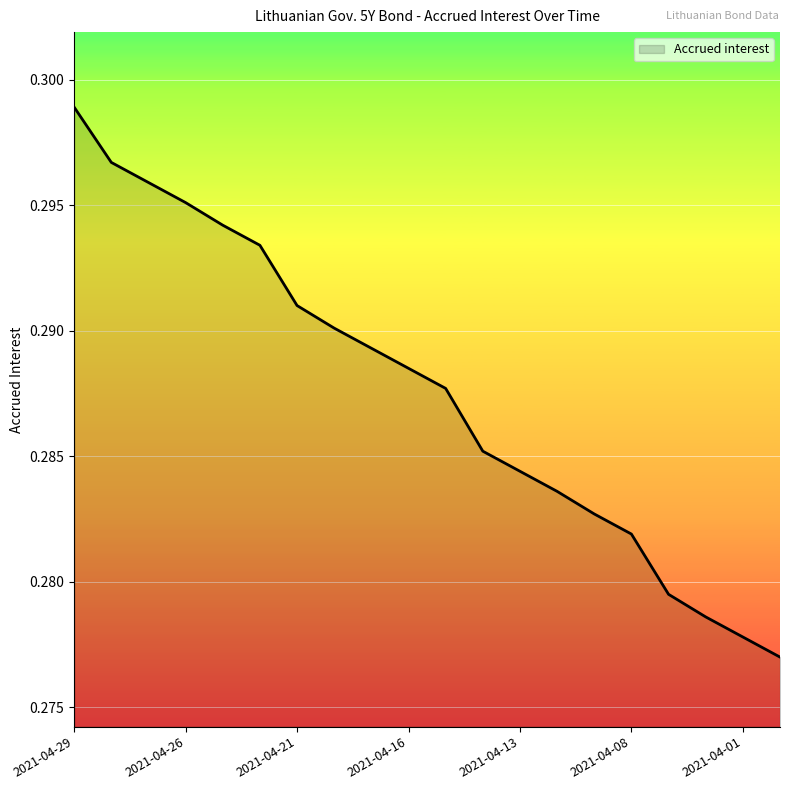

What is the smallest value displayed?

0.3